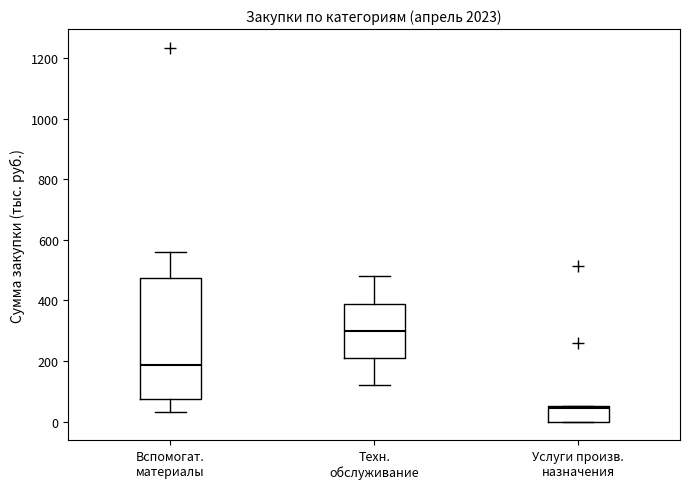

Reading left to right, transcribe this box plot: for each box, give where its median line is, the range the box spans, and where its two whiskers end, as read against the y-axis. The values are not printed on the chart, so give them approximately, as read against the axis.

Вспомогат. материалы: median 180, box 80 to 480, whiskers 40 to 560
Техн. обслуживание: median 300, box 200 to 380, whiskers 120 to 480
Услуги произв. назначения: median 40, box 0 to 60, whiskers 0 to 60